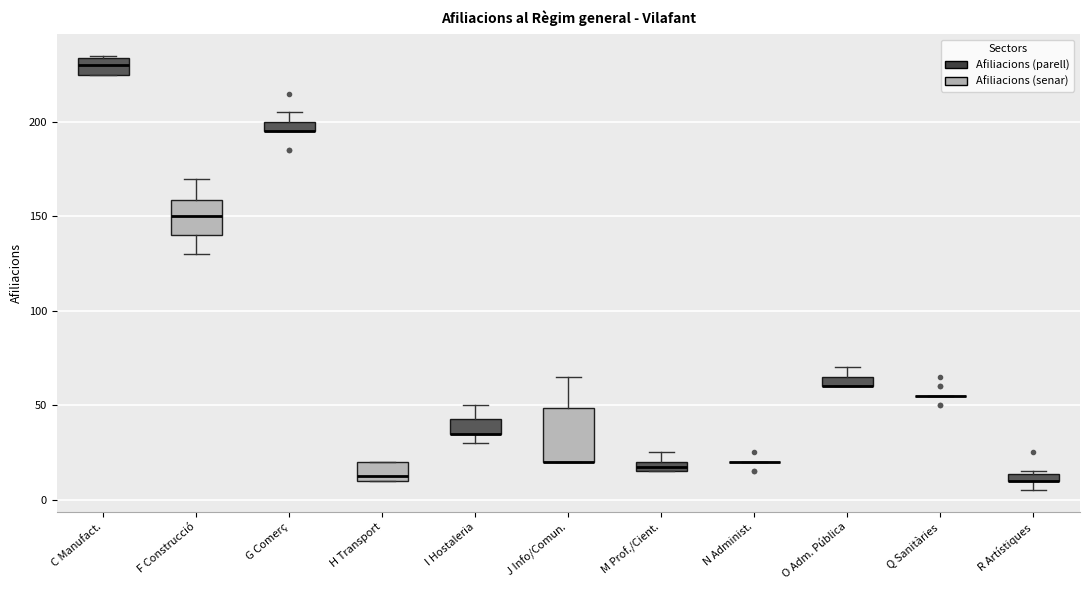

Comparing the boxes themselves (not the whiskers), which one is the tallest?

J Info/Comun.